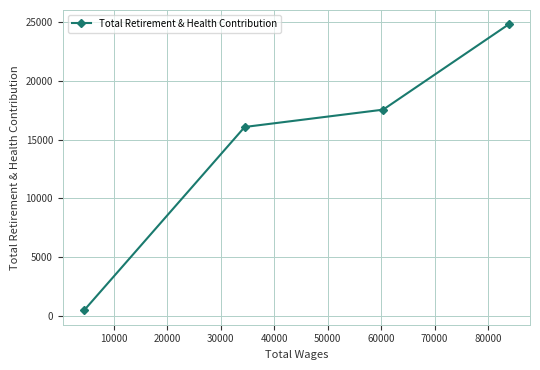

What is the maximum value shown in the chart?

24805